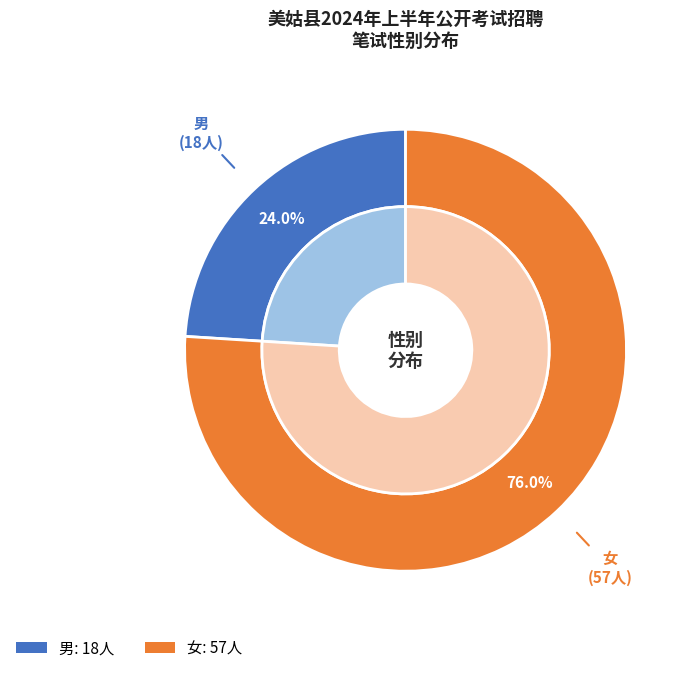

Rank the categories by value from lowest to highest.

男, 女